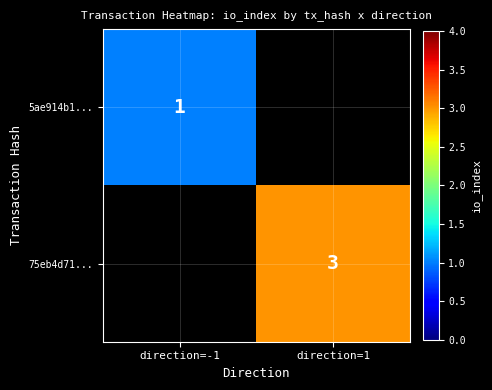

The value of 5ae914b1... at direction=-1 is 1. True or false?

True